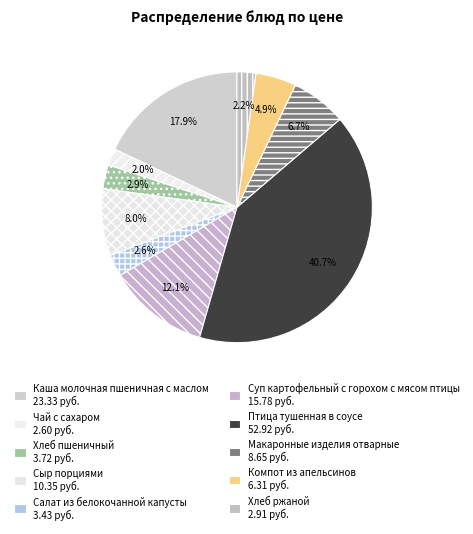

Which has a higher value, Суп картофельный с горохом с мясом птицы or Салат из белокочанной капусты?

Суп картофельный с горохом с мясом птицы